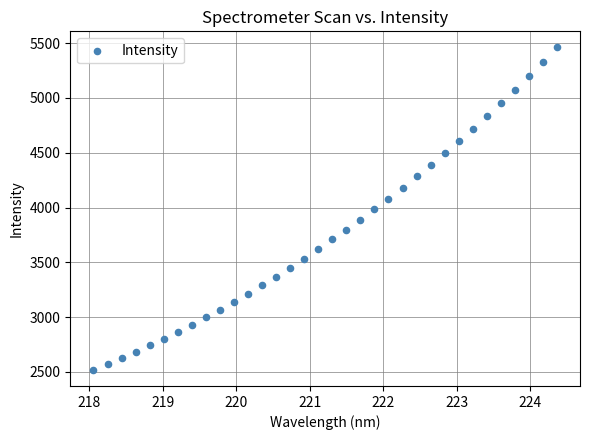

What is the range of X values (max minus min)?

6.3